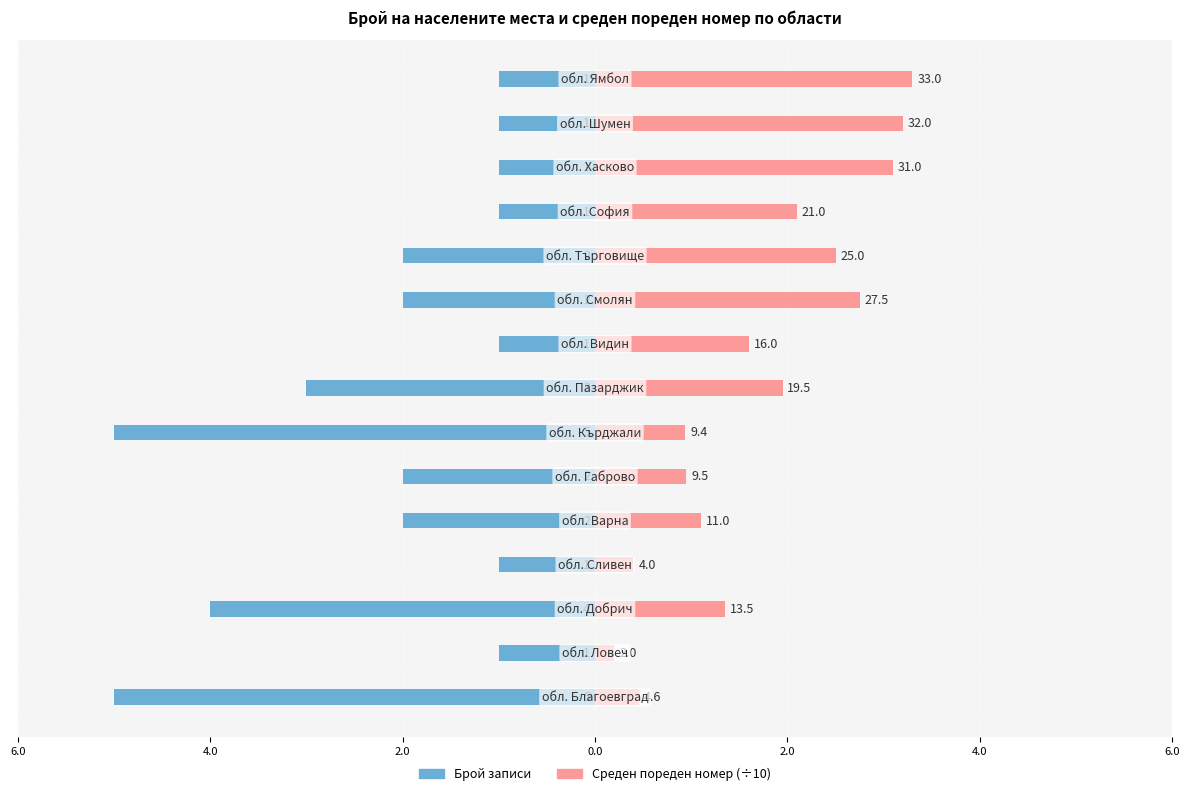

Which series has the largest range (max minus min)?

Брой записи